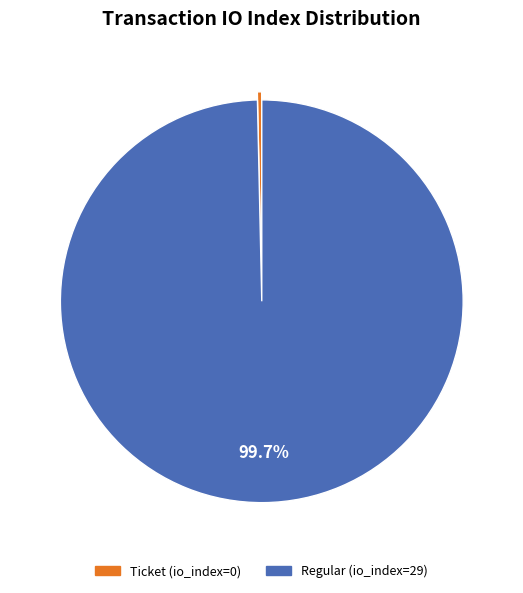

Does any single category account for the majority?

Yes